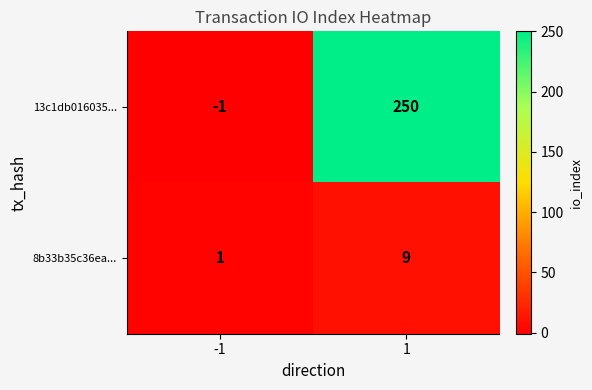

What is the difference between the 8b33b35c36ea... values at -1 and 1?

8